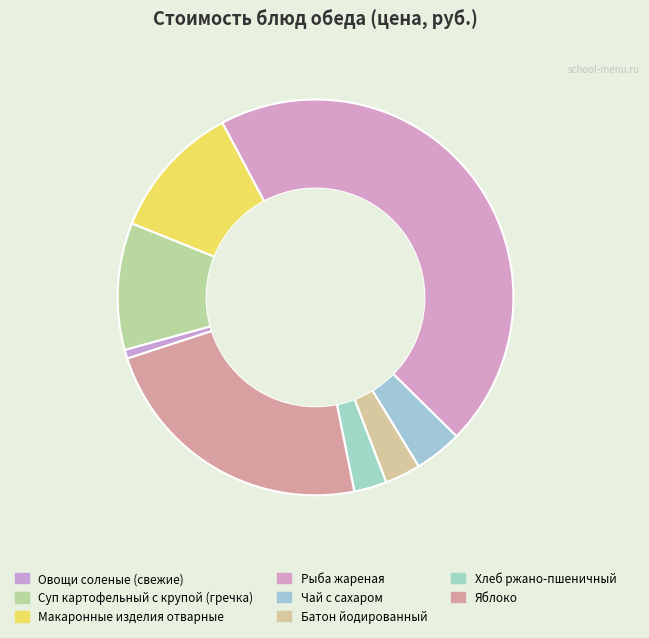

How many segments does this pie chart have?

8